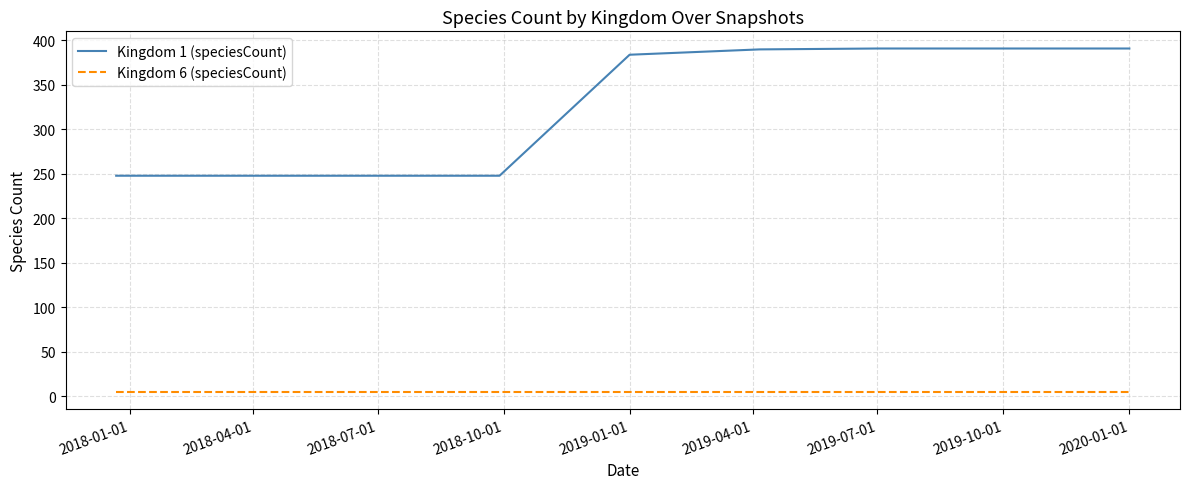

Which series has the largest total across all categories?

Kingdom 1 (speciesCount)